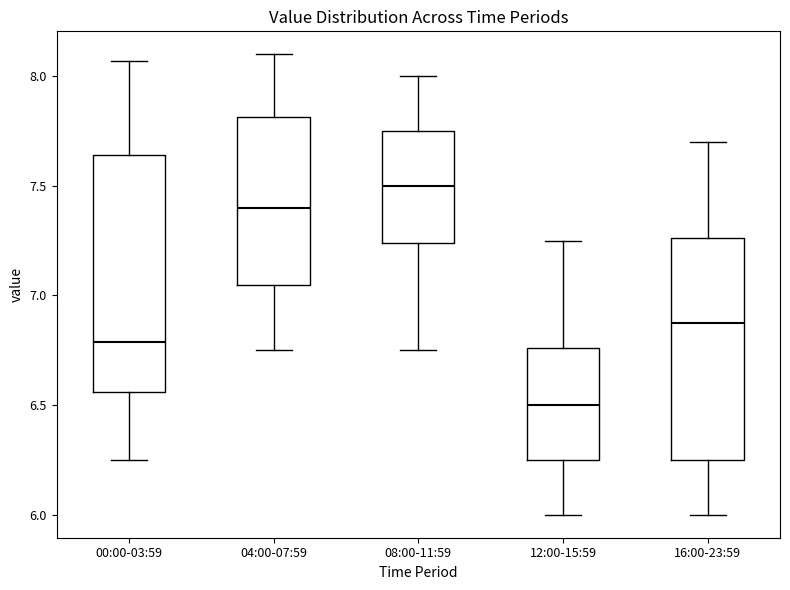

Where is the lower edge of the box for 00:00-03:59 on the y-axis? The values are not printed on the chart, so give them approximately, as read against the axis.

6.55